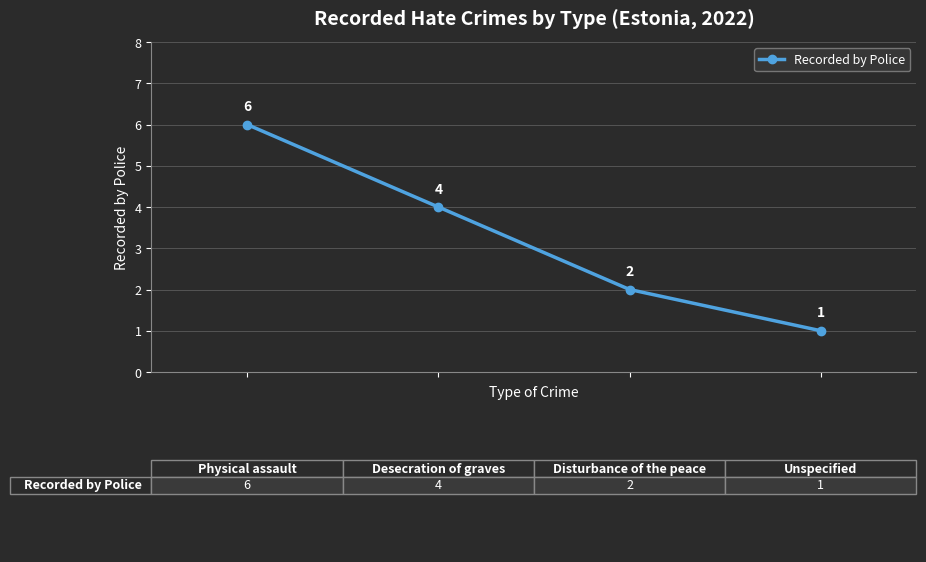

What is the smallest value displayed?

1